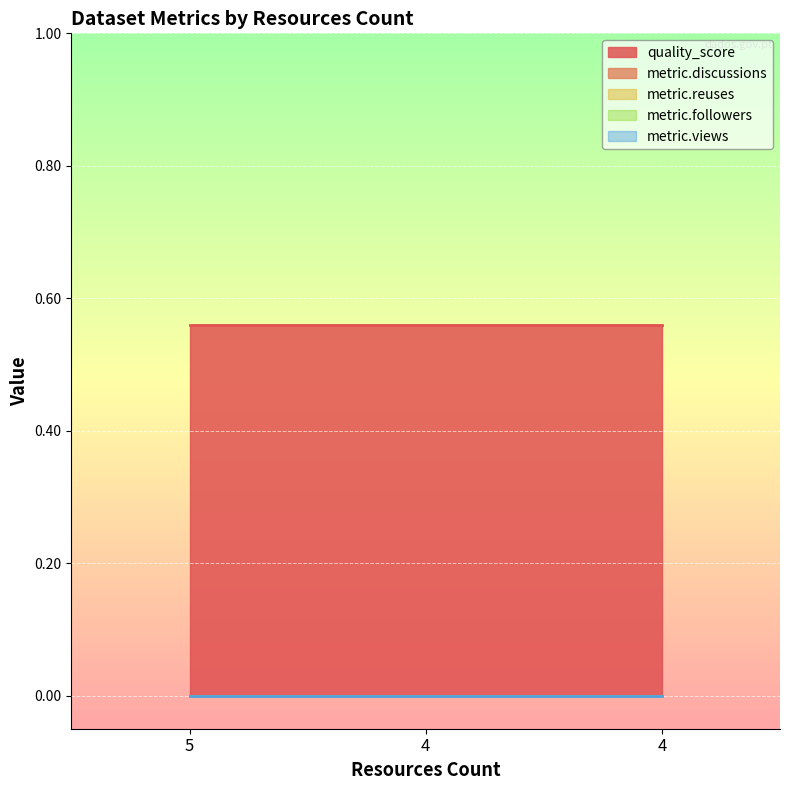

What are all the series names shown in the legend?

quality_score, metric.discussions, metric.reuses, metric.followers, metric.views